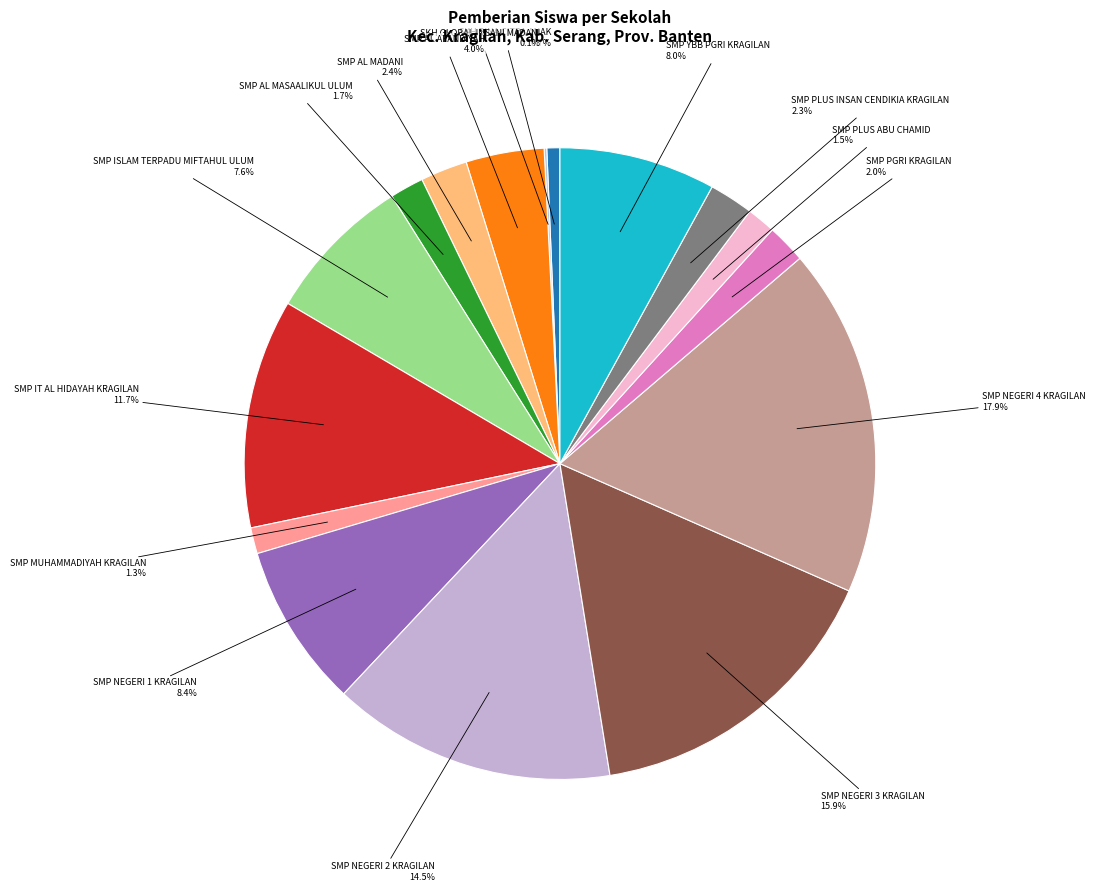

To the nearest percent, what is the average slice percentage?

6%